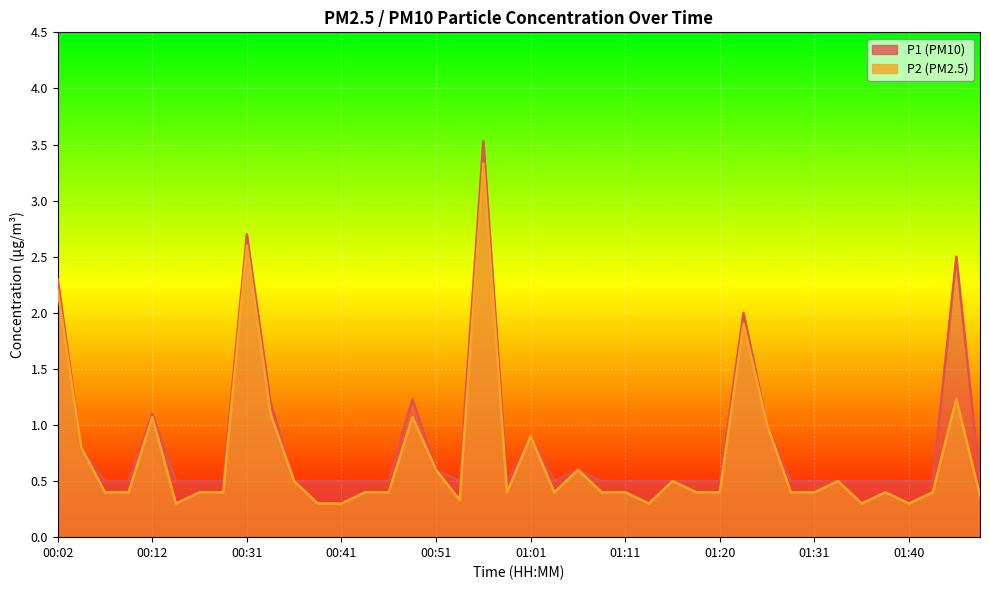

The value of P2 at 01:40 is 0.5. True or false?

False